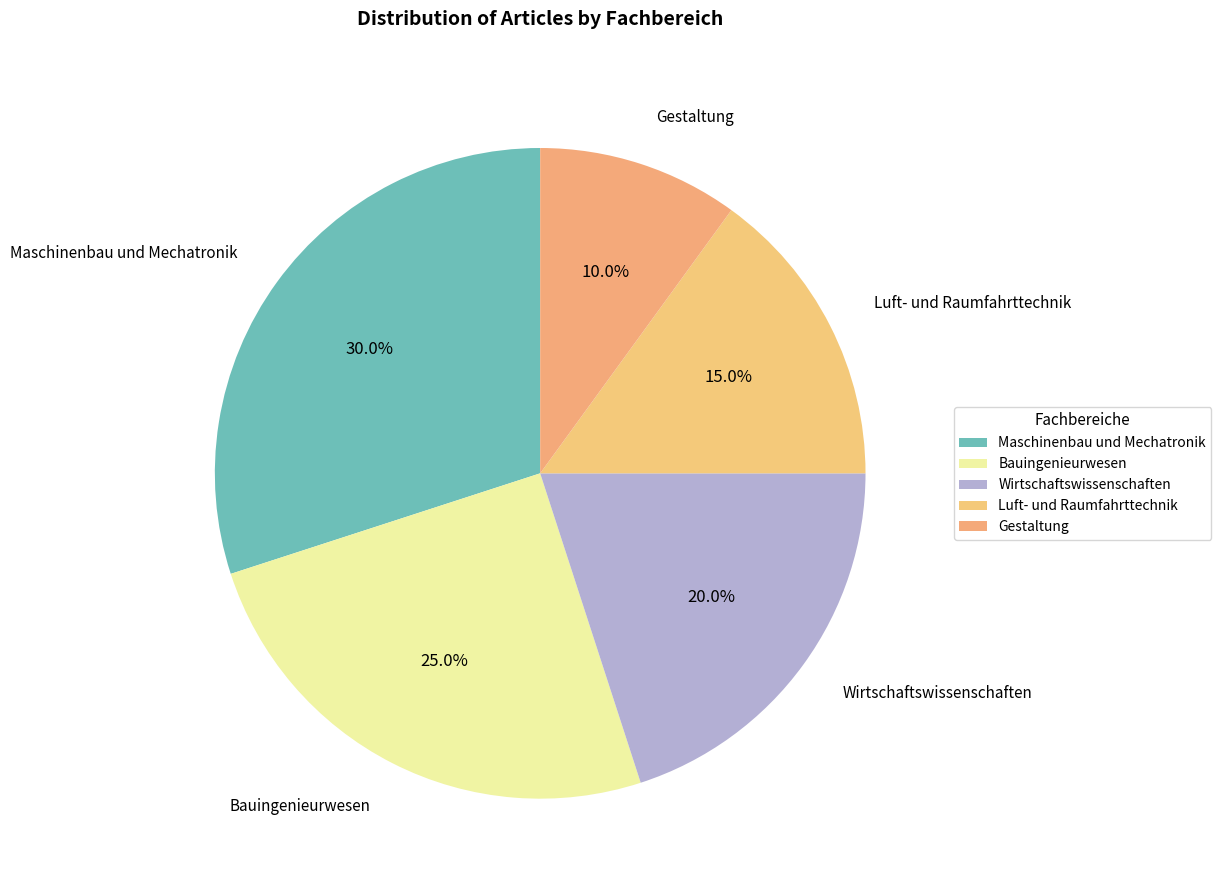

Is there any slice that represents more than half of the pie?

No